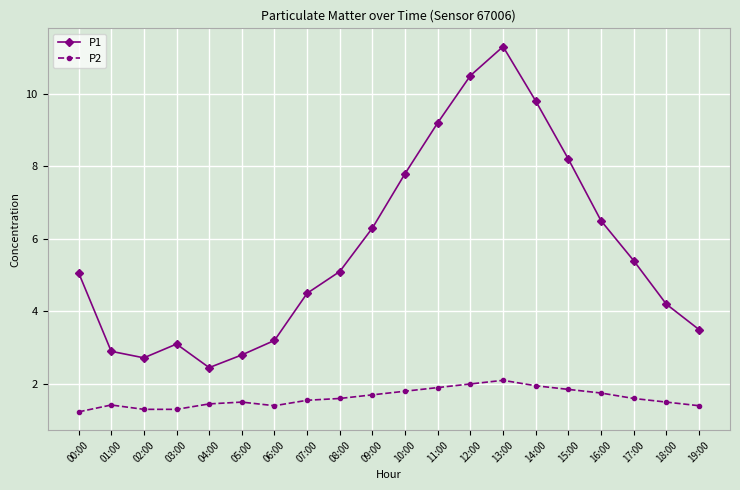

What is the difference between the second highest and minimum values in the P2 series?

0.8